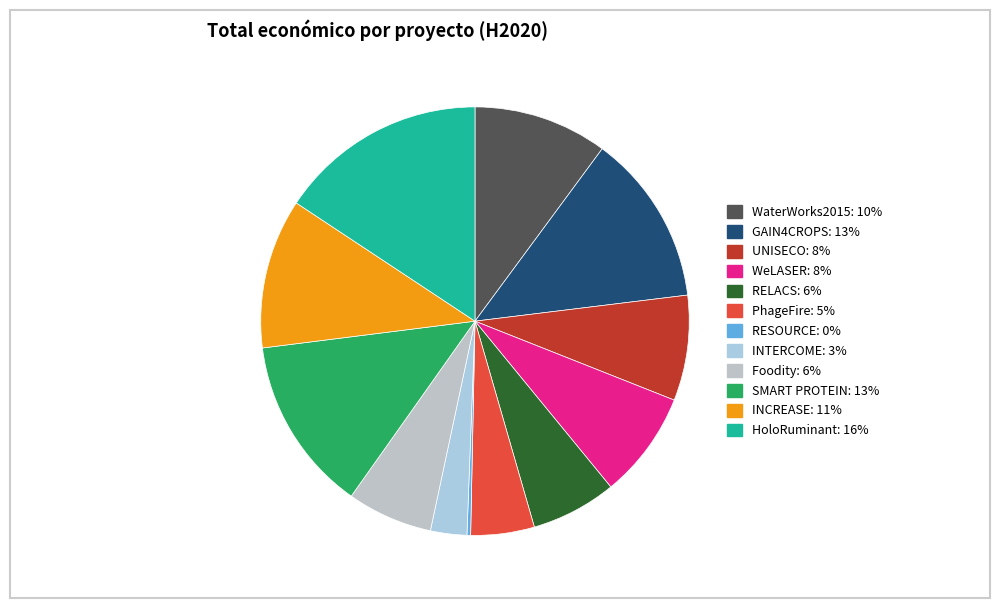

How many slices are in this pie chart?

12